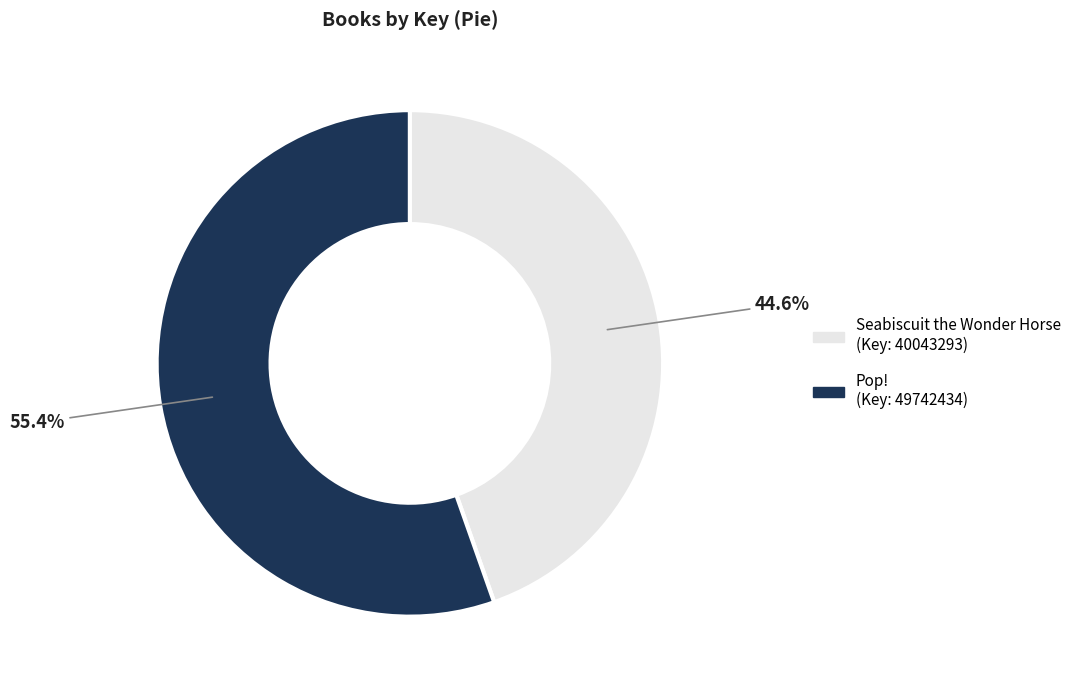

To the nearest percent, what is the difference between the largest and smallest slice percentages?

11%